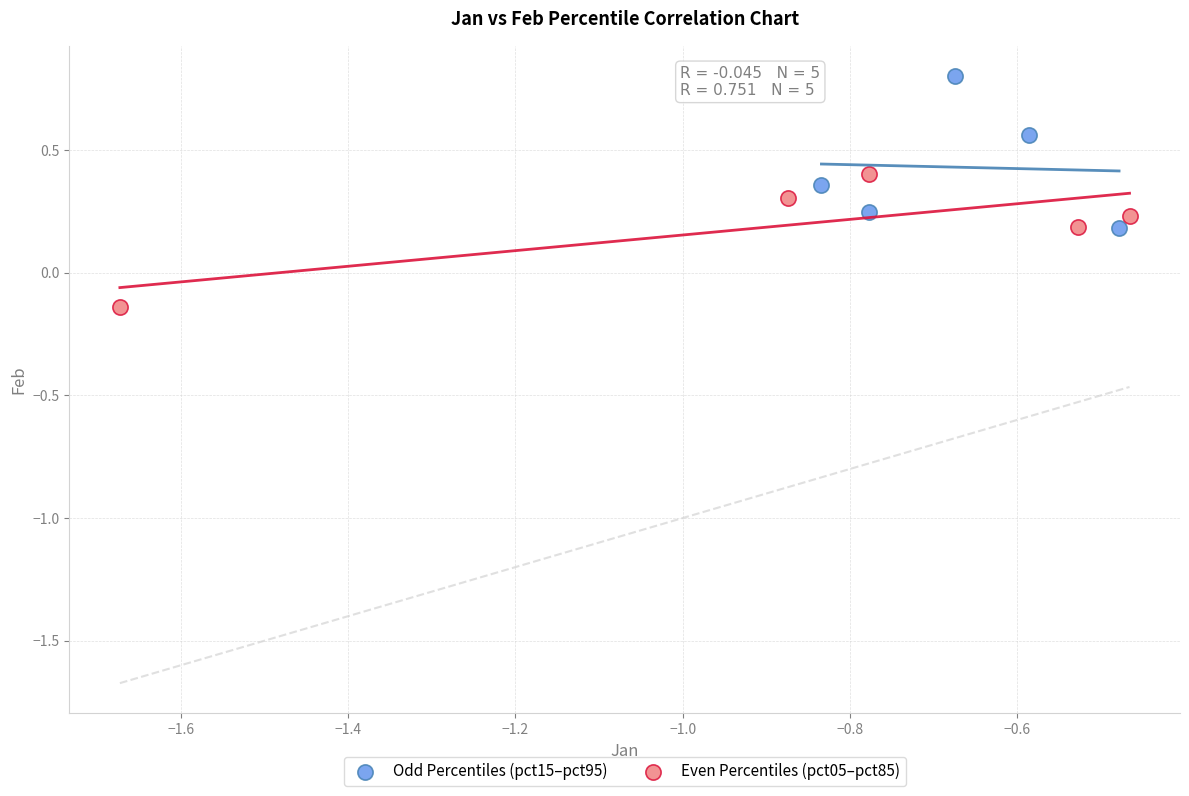

Which series contains the lowest Y value?

Even Percentiles (pct05–pct85)